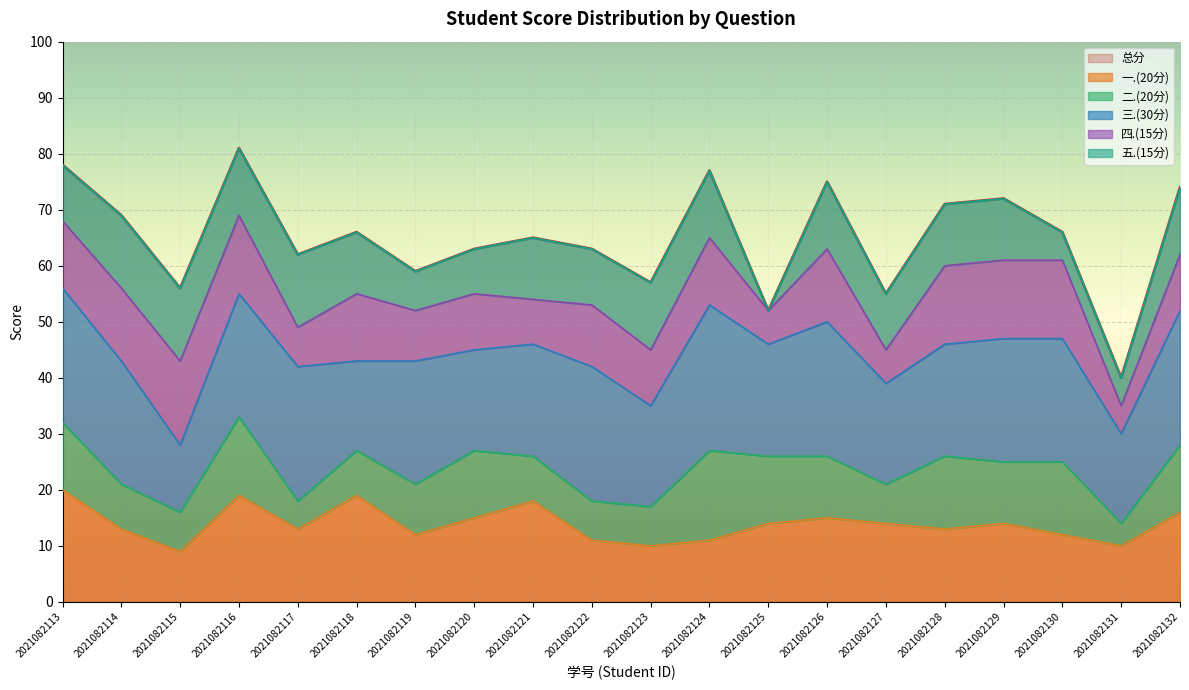

Count the 三.(30分) values in the range 18 to 24.

16